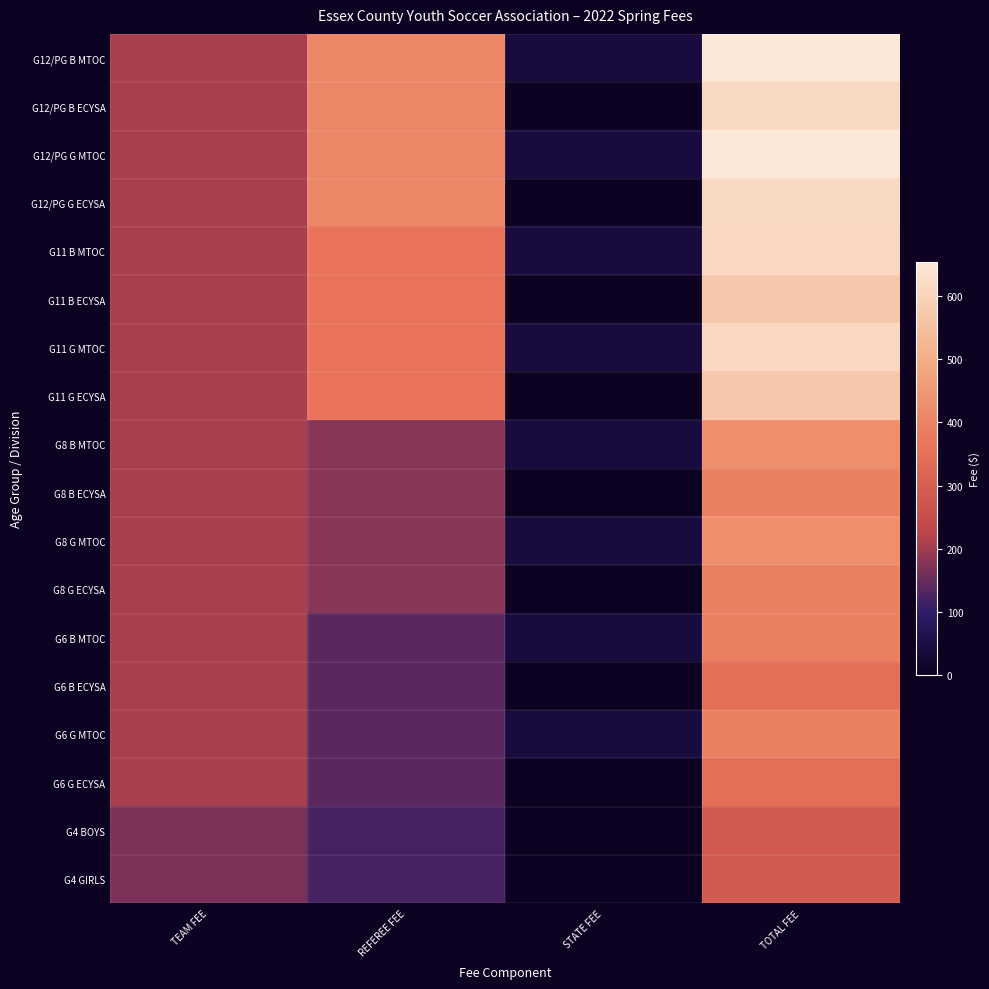

Which category has the highest value across all series?

TOTAL FEE